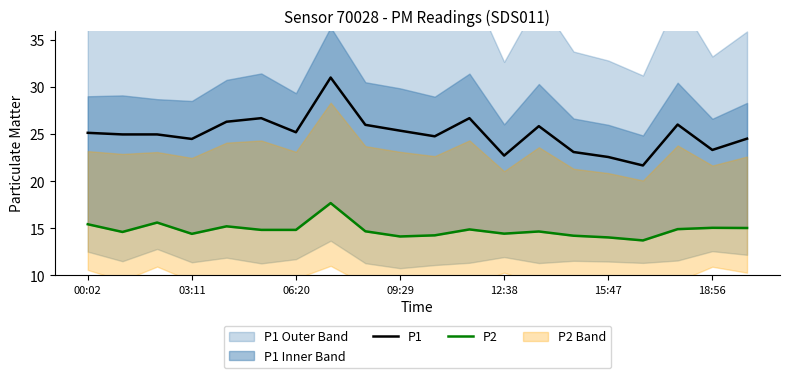

What is the lowest value of the P1 series?

21.7